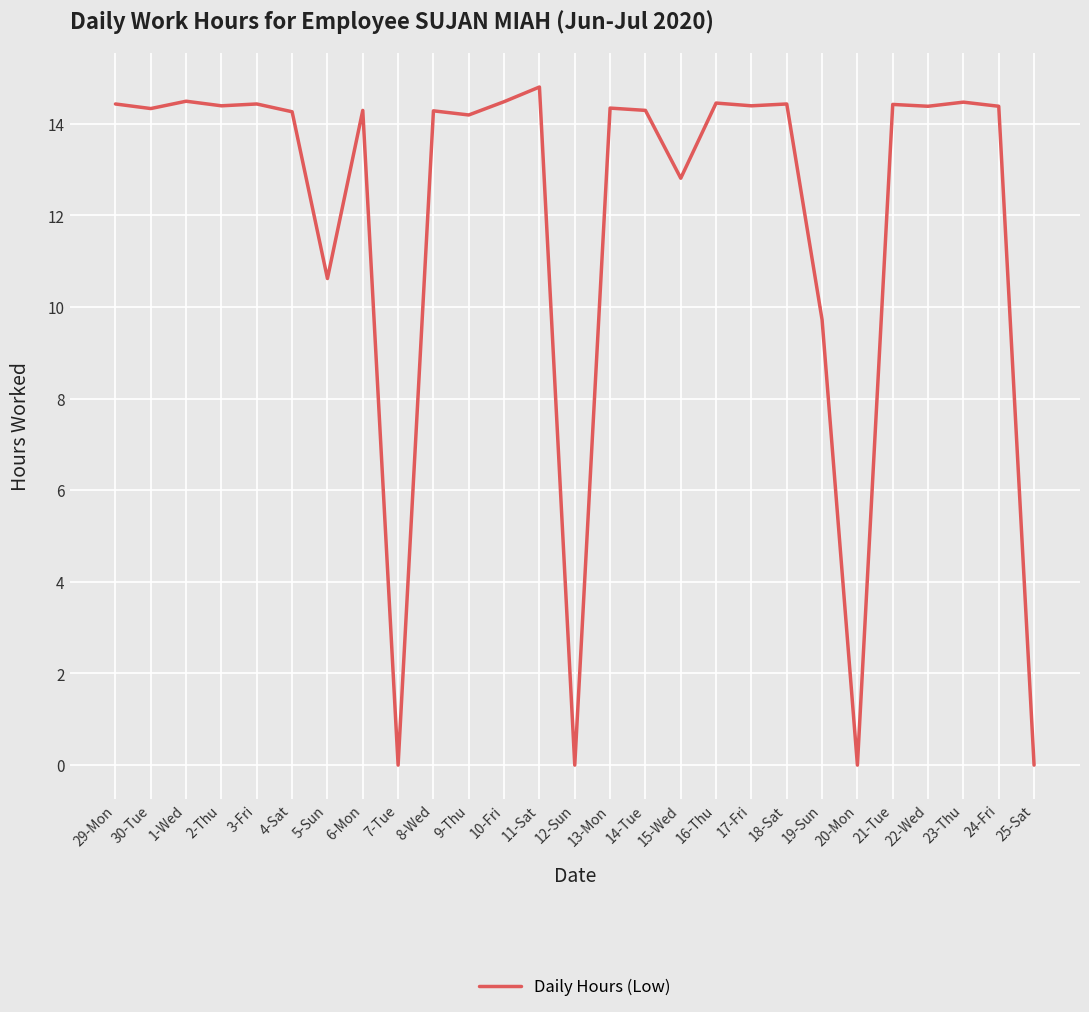

At which label does the data first exceed 14?

29-Mon